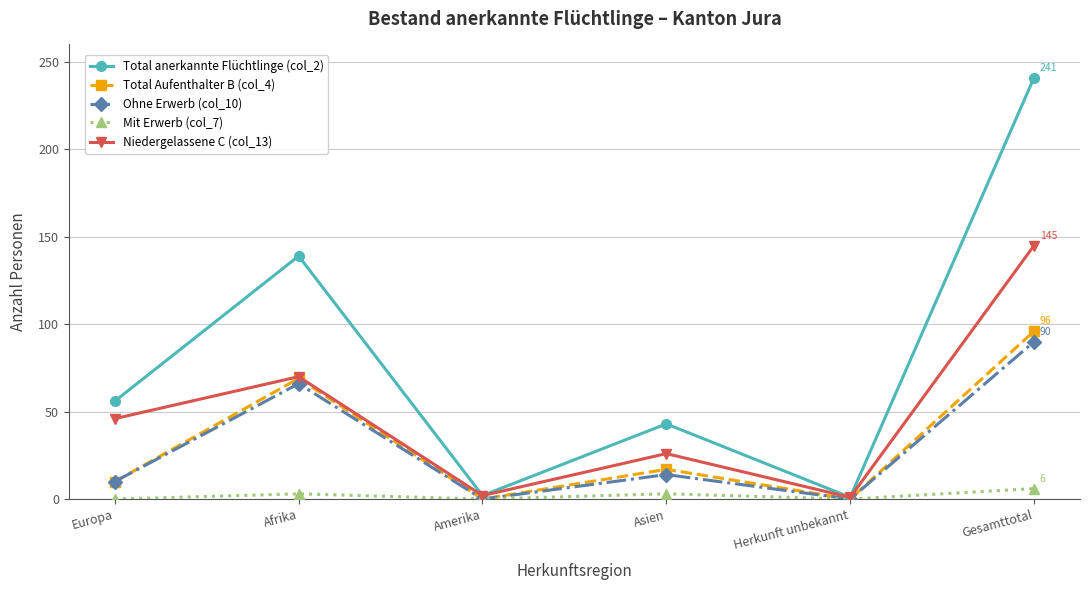

At which category does the chart reach its peak across all series?

Gesamttotal